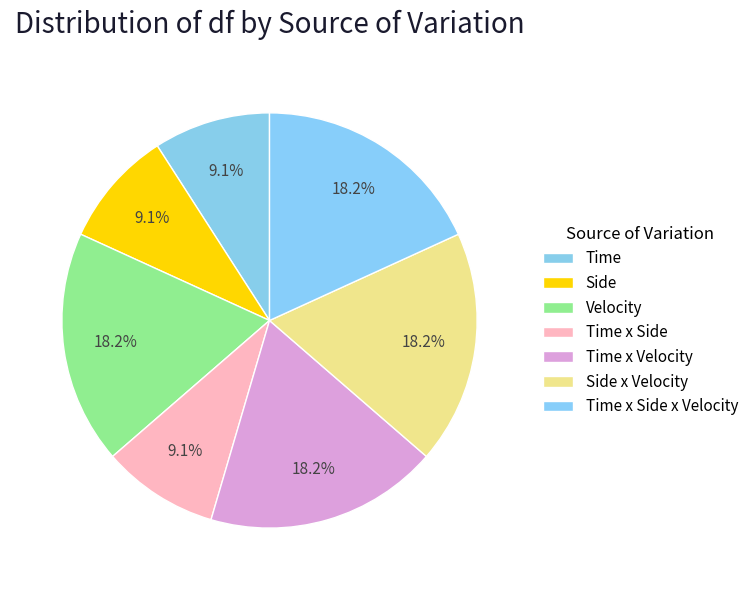

Which slice is the smallest?

Time